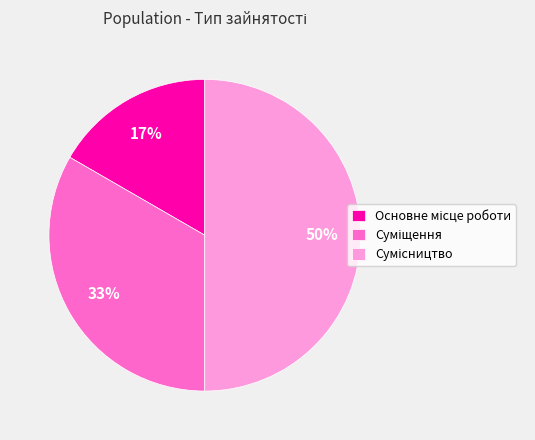

How many segments does this pie chart have?

3